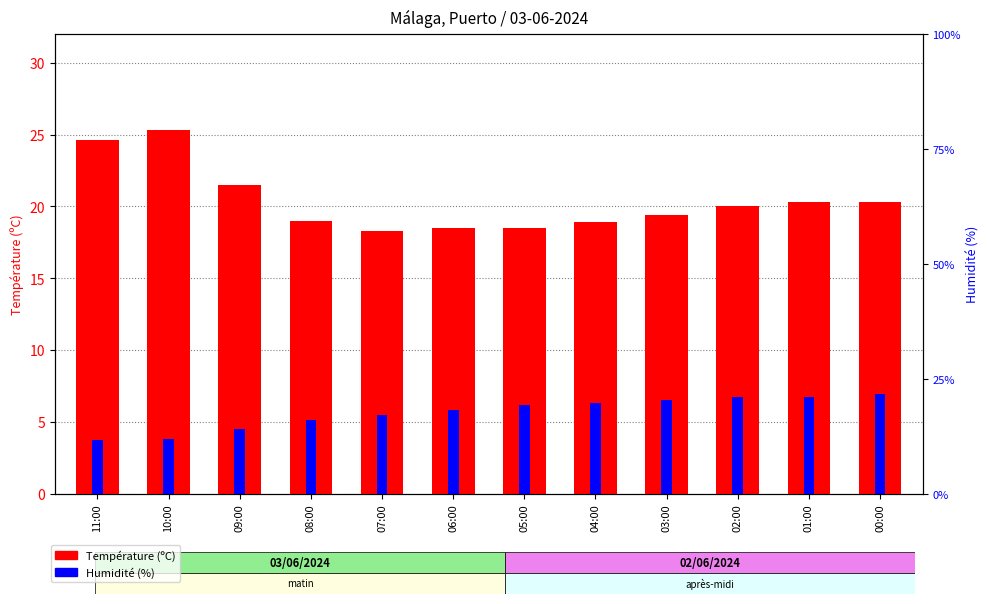

What is the average value of the Température (ºC) series?

20.4